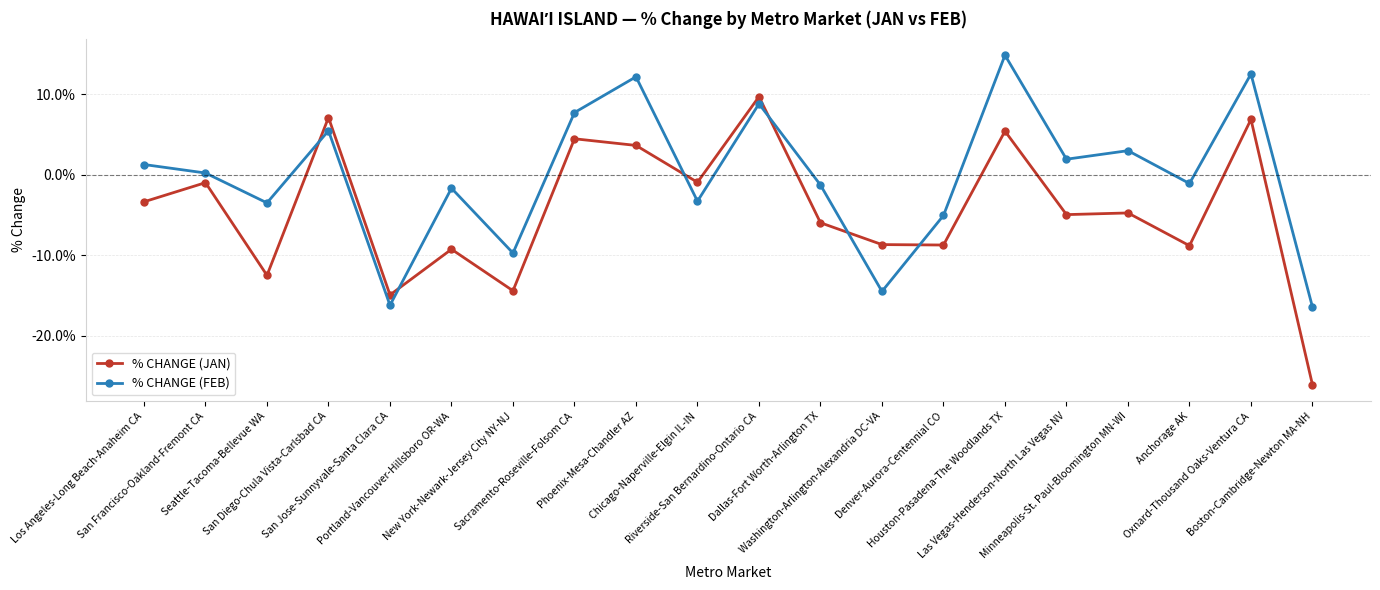

What is the approximate value of % CHANGE (FEB) at San Diego-Chula Vista-Carlsbad CA?

5.5